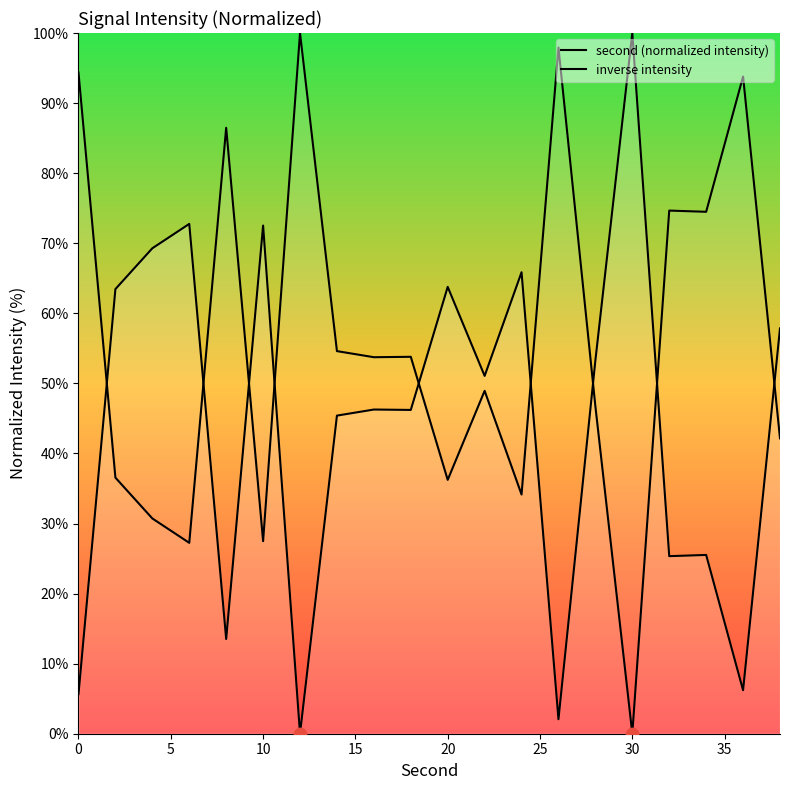

Which series reaches the maximum Y coordinate?

second (normalized intensity)